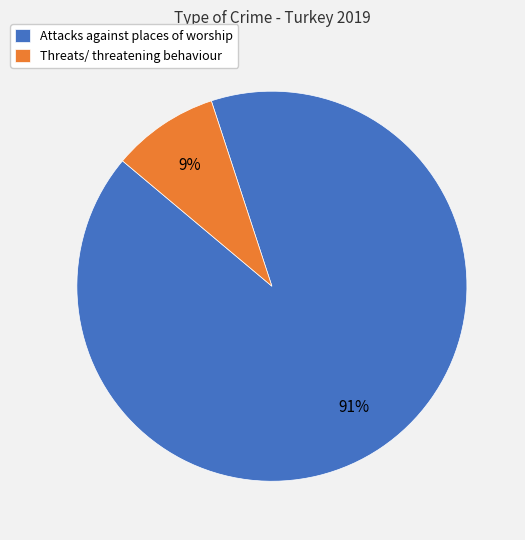

To the nearest percent, what is the difference between the Attacks against places of worship and Threats/ threatening behaviour slice percentages?

82%